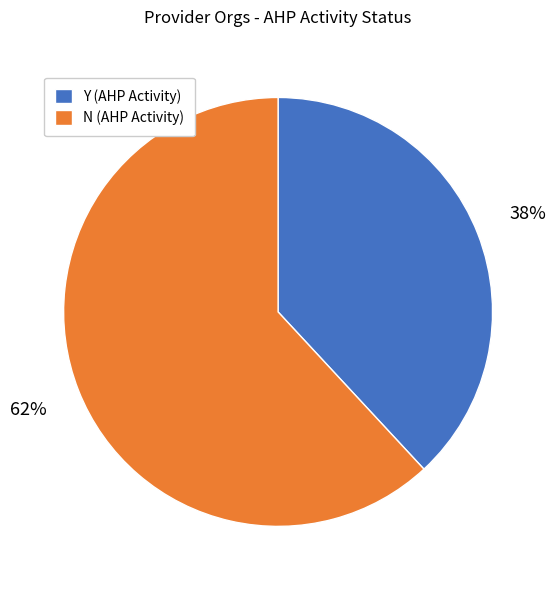

What is the smallest slice in the pie chart?

Y (AHP Activity)